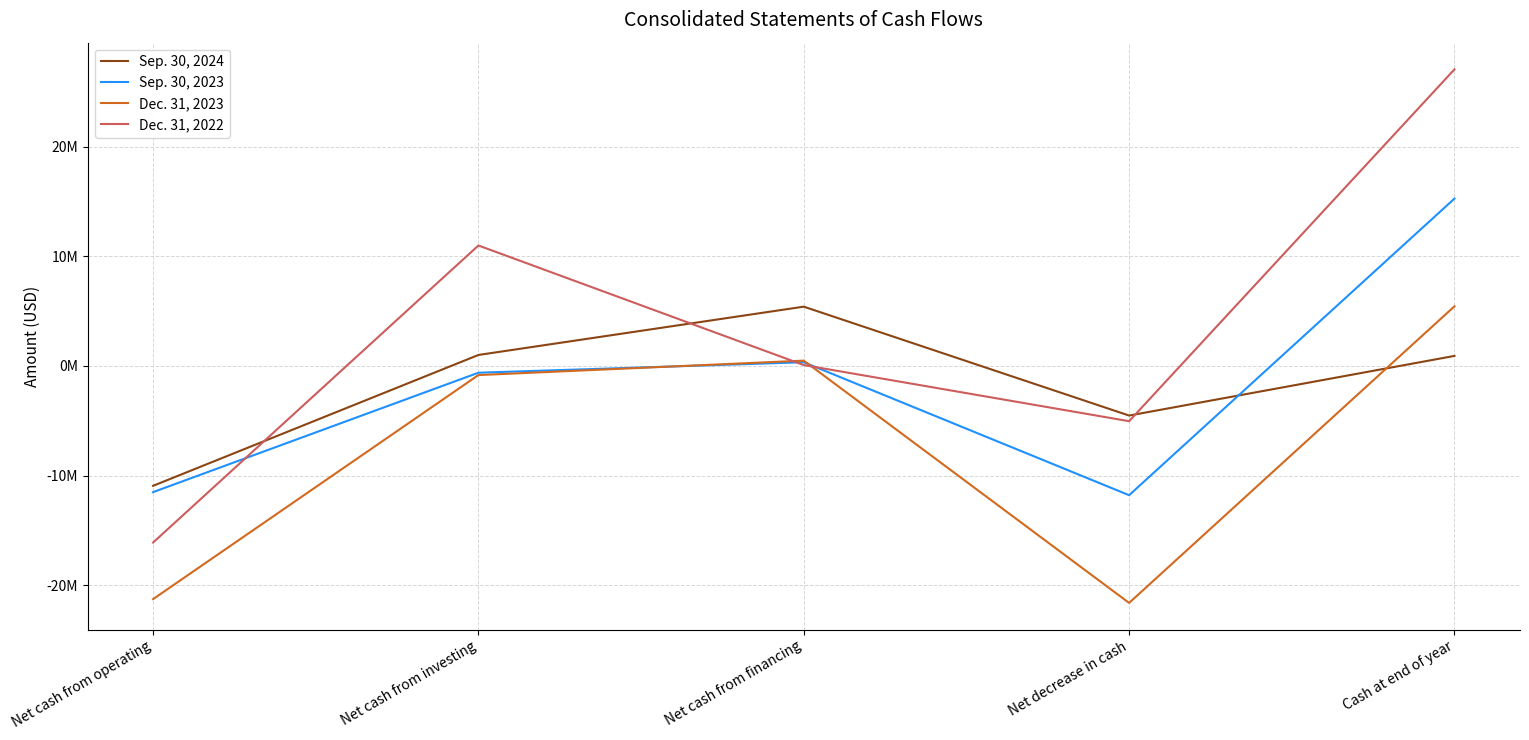

The value of Sep. 30, 2024 at Net cash from financing is 9604545. True or false?

False